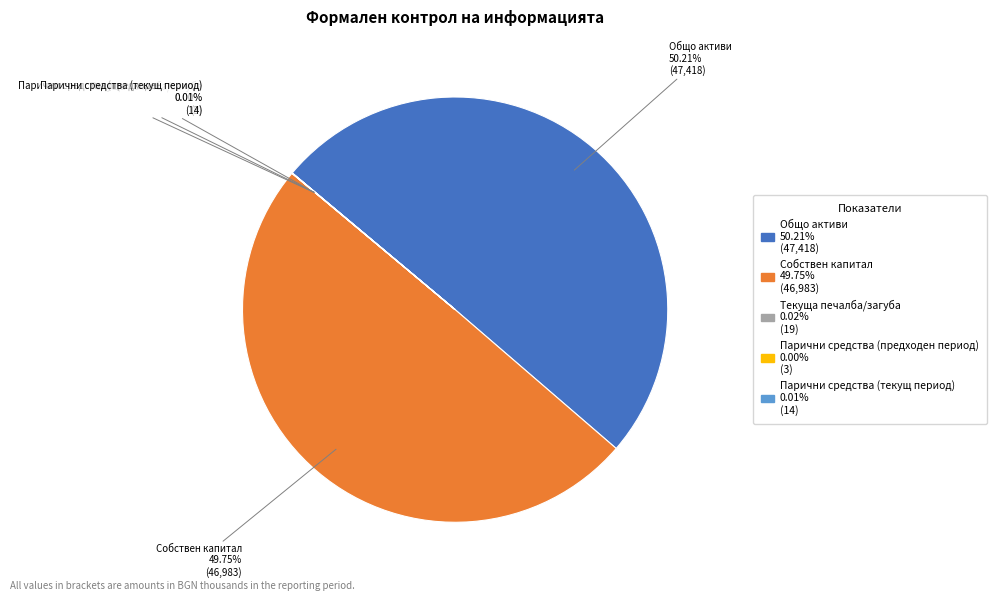

To the nearest percent, what is the difference between the largest and smallest slice percentages?

50%